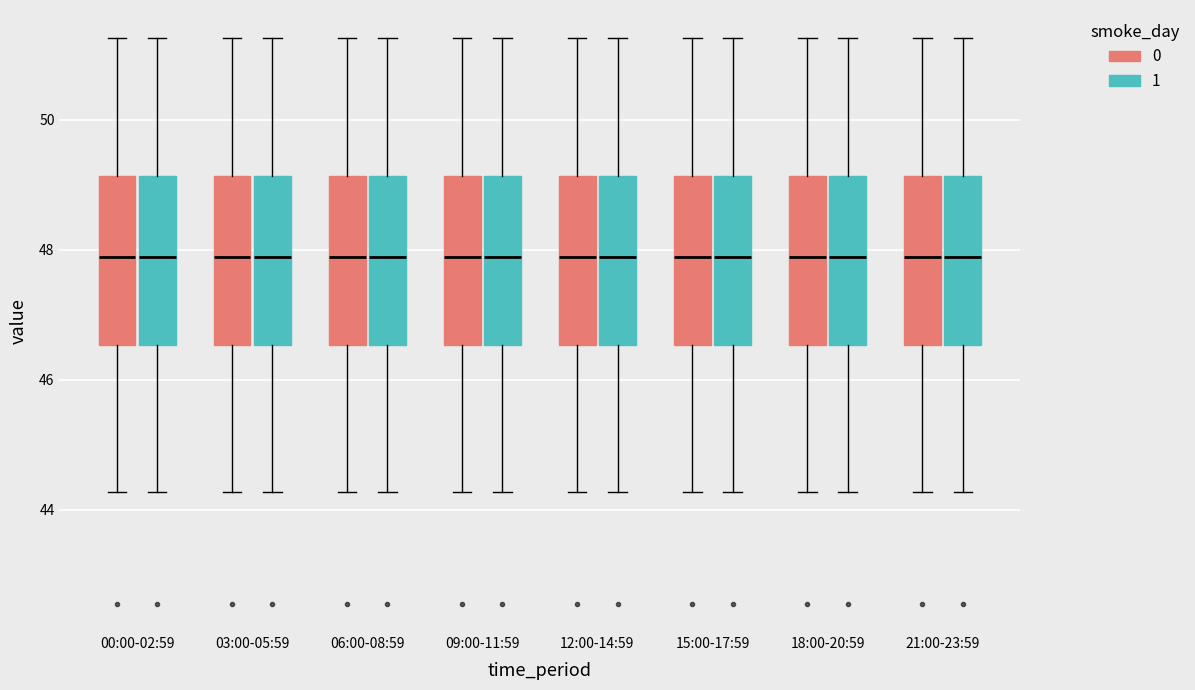

Reading left to right, transcribe this box plot: for each box, give where its median line is, the range the box spans, and where its two whiskers end, as read against the y-axis. The values are not printed on the chart, so give them approximately, as read against the axis.

00:00-02:59 (0): median 47.8, box 46.6 to 49.2, whiskers 44.2 to 51.2
00:00-02:59 (1): median 47.8, box 46.6 to 49.2, whiskers 44.2 to 51.2
03:00-05:59 (0): median 47.8, box 46.6 to 49.2, whiskers 44.2 to 51.2
03:00-05:59 (1): median 47.8, box 46.6 to 49.2, whiskers 44.2 to 51.2
06:00-08:59 (0): median 47.8, box 46.6 to 49.2, whiskers 44.2 to 51.2
06:00-08:59 (1): median 47.8, box 46.6 to 49.2, whiskers 44.2 to 51.2
09:00-11:59 (0): median 47.8, box 46.6 to 49.2, whiskers 44.2 to 51.2
09:00-11:59 (1): median 47.8, box 46.6 to 49.2, whiskers 44.2 to 51.2
12:00-14:59 (0): median 47.8, box 46.6 to 49.2, whiskers 44.2 to 51.2
12:00-14:59 (1): median 47.8, box 46.6 to 49.2, whiskers 44.2 to 51.2
15:00-17:59 (0): median 47.8, box 46.6 to 49.2, whiskers 44.2 to 51.2
15:00-17:59 (1): median 47.8, box 46.6 to 49.2, whiskers 44.2 to 51.2
18:00-20:59 (0): median 47.8, box 46.6 to 49.2, whiskers 44.2 to 51.2
18:00-20:59 (1): median 47.8, box 46.6 to 49.2, whiskers 44.2 to 51.2
21:00-23:59 (0): median 47.8, box 46.6 to 49.2, whiskers 44.2 to 51.2
21:00-23:59 (1): median 47.8, box 46.6 to 49.2, whiskers 44.2 to 51.2